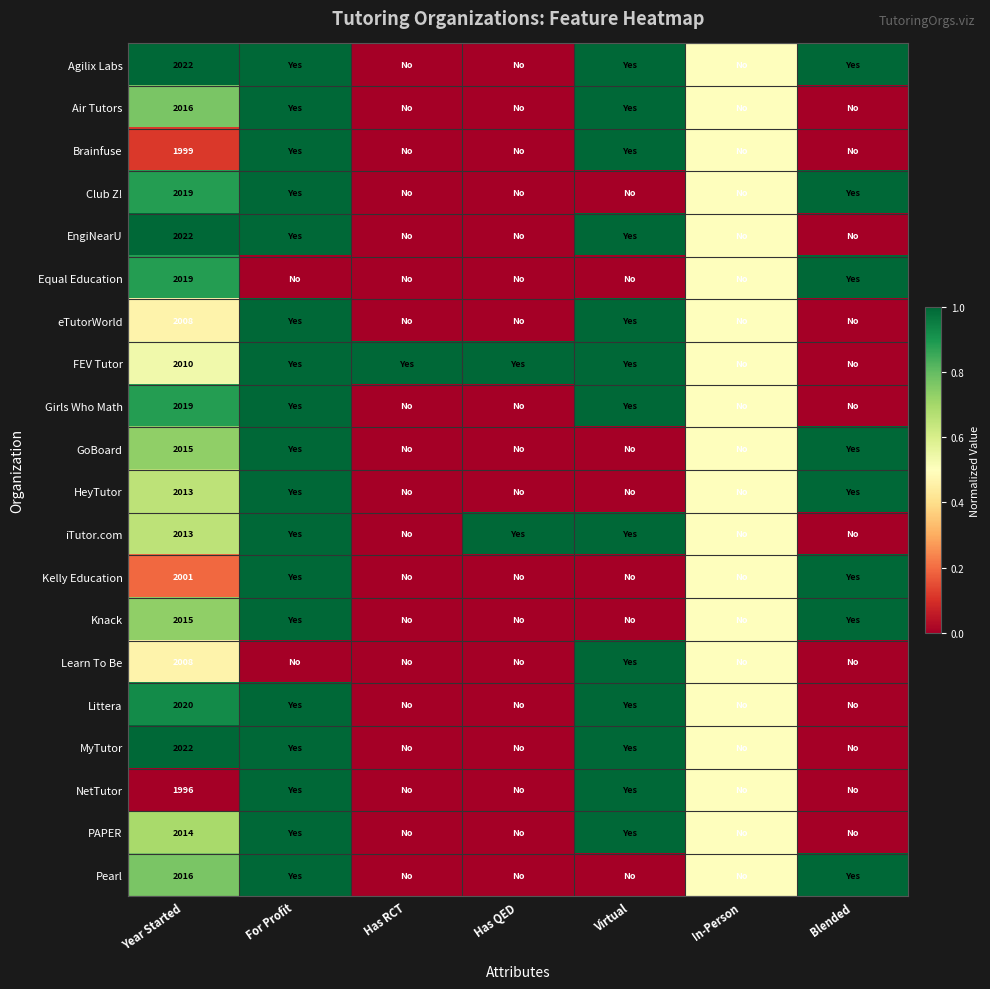

The HeyTutor series shows 512.7 at Year Started. True or false?

False